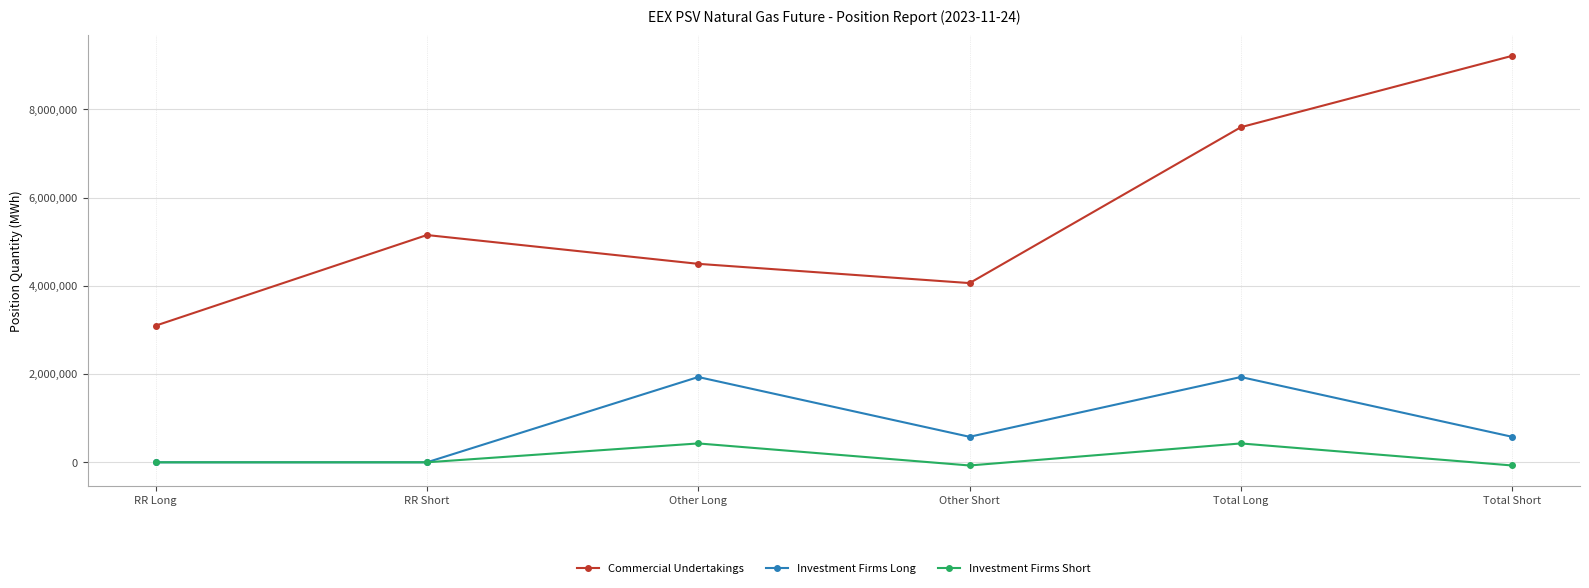

True or false: Investment Firms Long has more than 0 points higher than both neighbors.

True